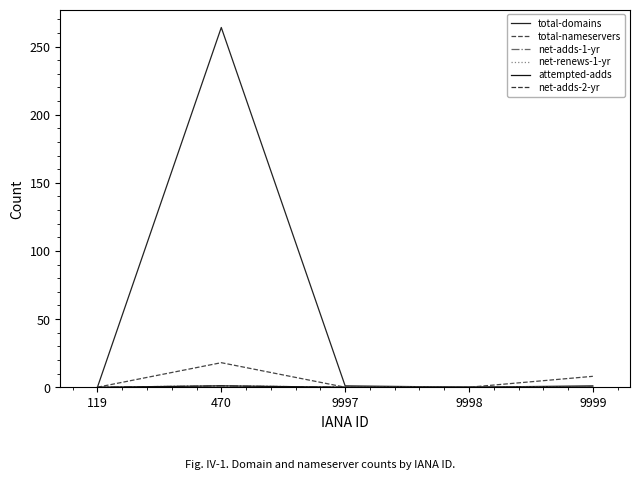

In net-renews-1-yr, how many points are higher than both neighbors (excluding endpoints)?

1